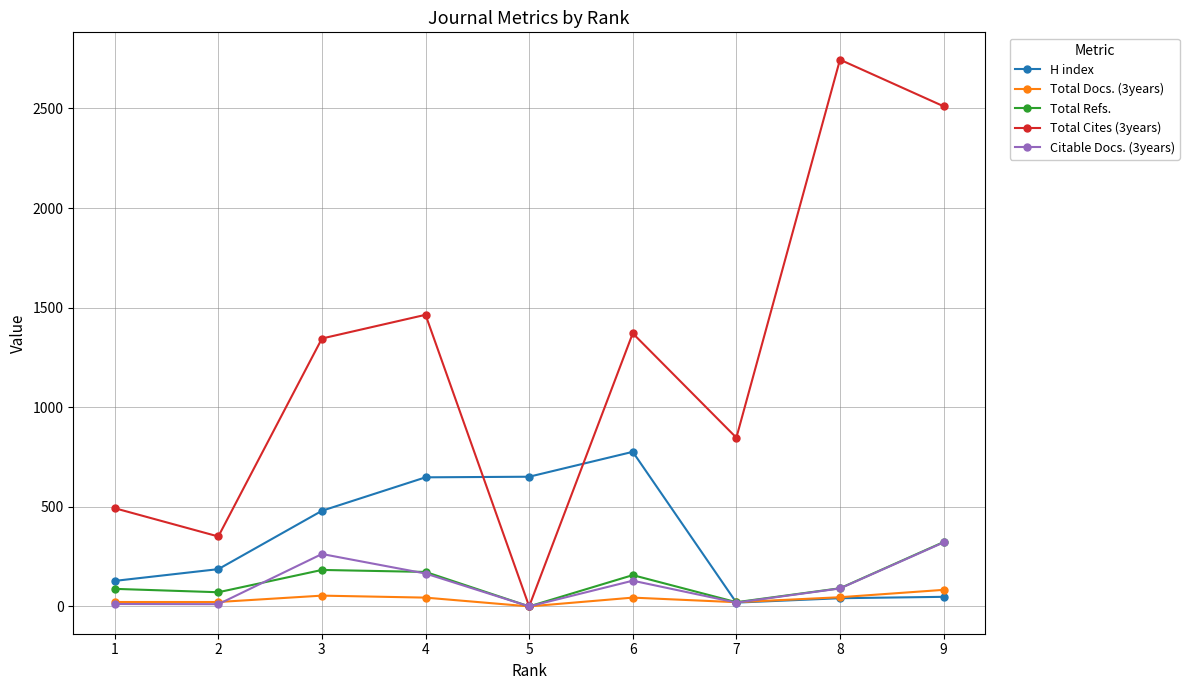

What is the maximum value for Total Docs. (3years)?

83